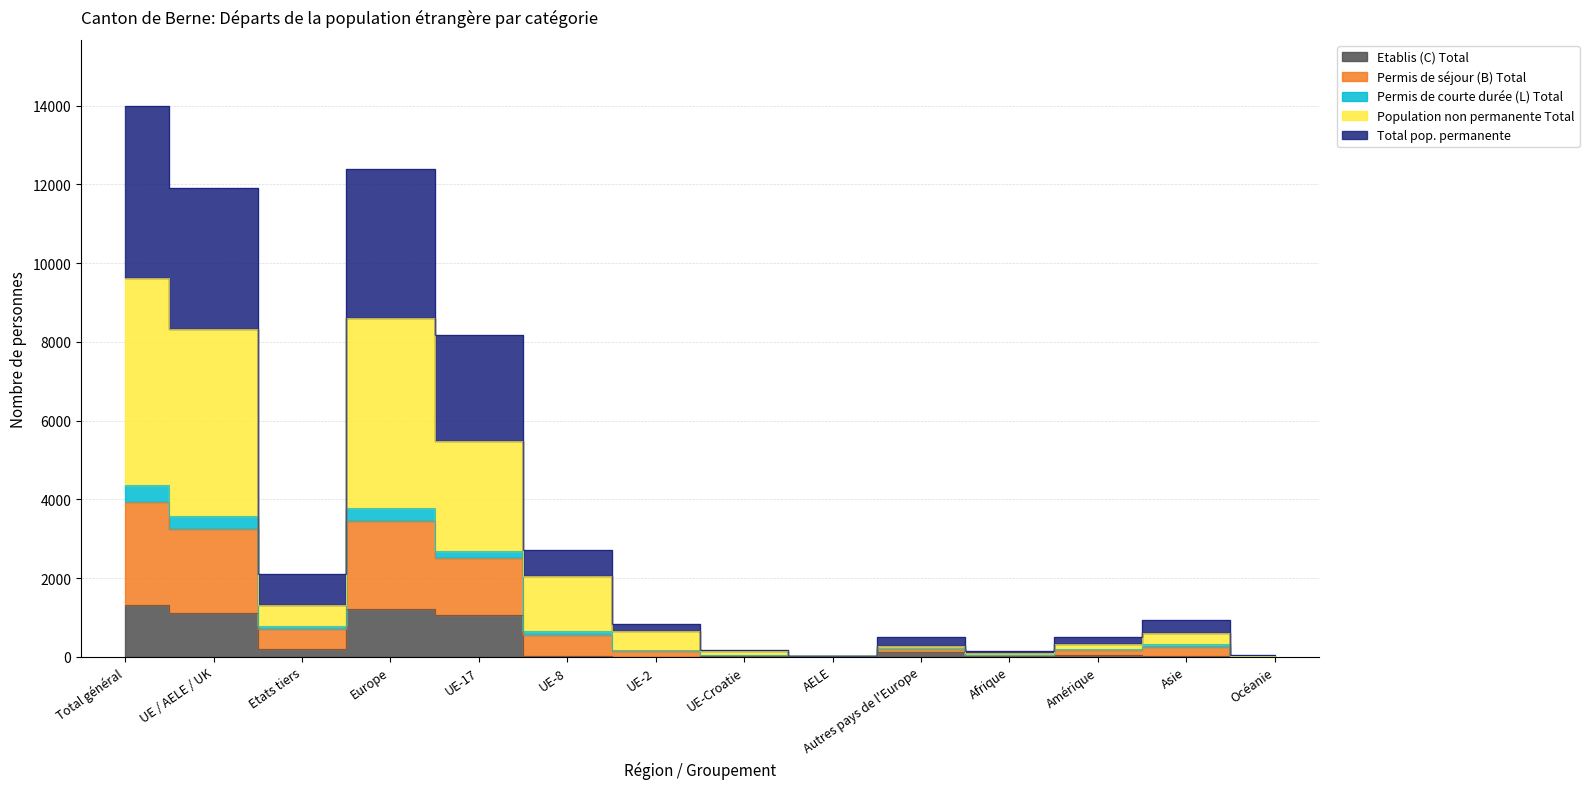

What is the maximum value shown in the chart?

13994